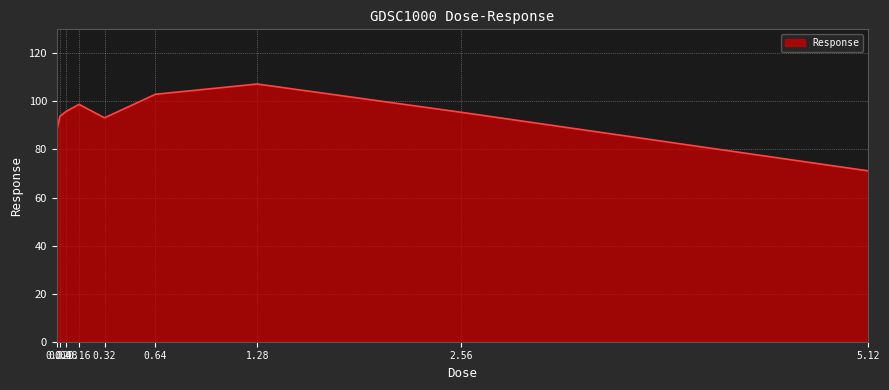

What is the minimum value shown in the chart?

71.1